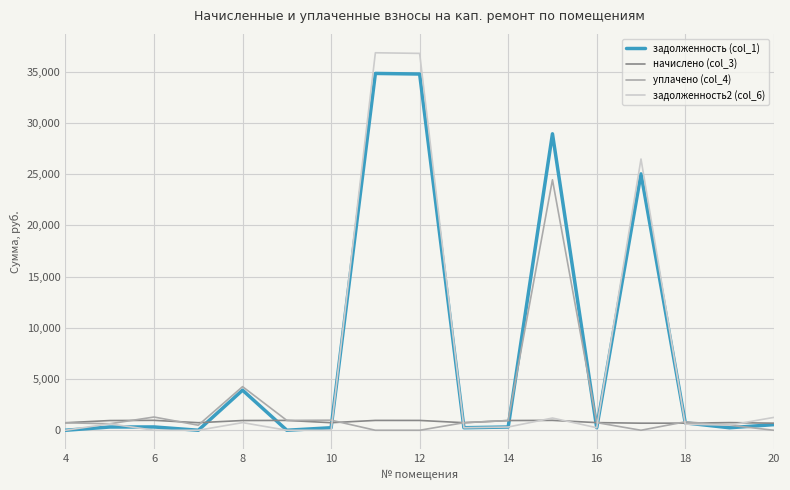

What are all the series names shown in the legend?

задолженность (col_1), начислено (col_3), уплачено (col_4), задолженность2 (col_6)